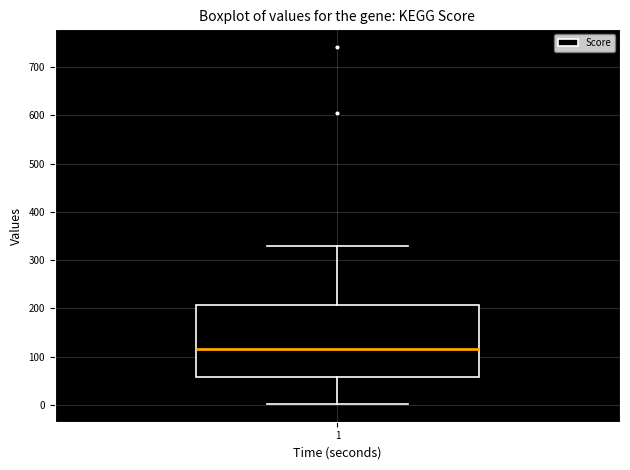

Transcribe this box plot: give where the median line is, the range the box spans, and where the two whiskers end, as read against the y-axis. The values are not printed on the chart, so give them approximately, as read against the axis.

median 120, box 60 to 210, whiskers 0 to 330